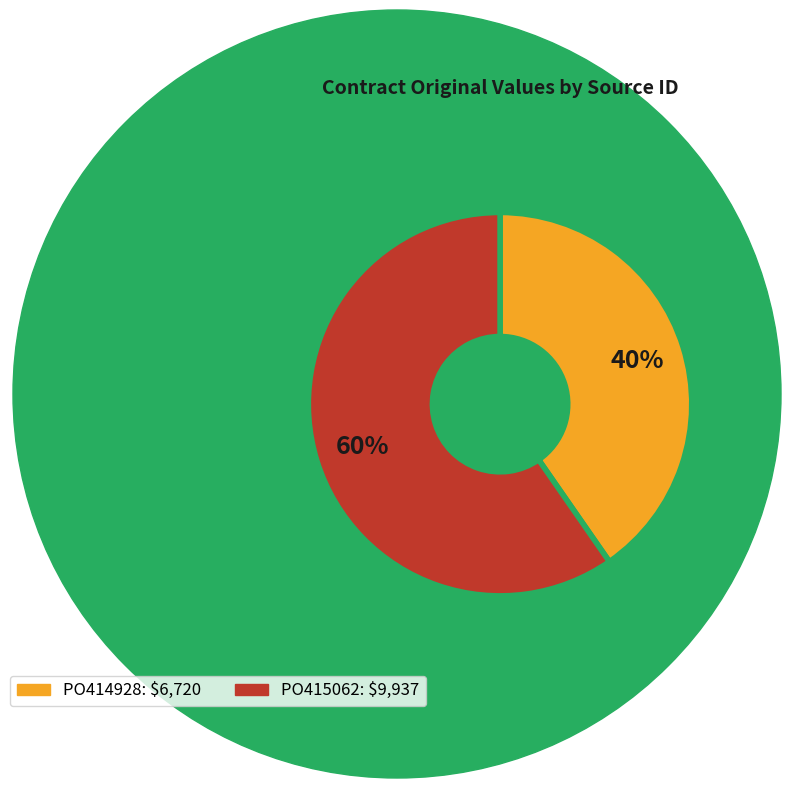

Which category accounts for the majority?

PO415062